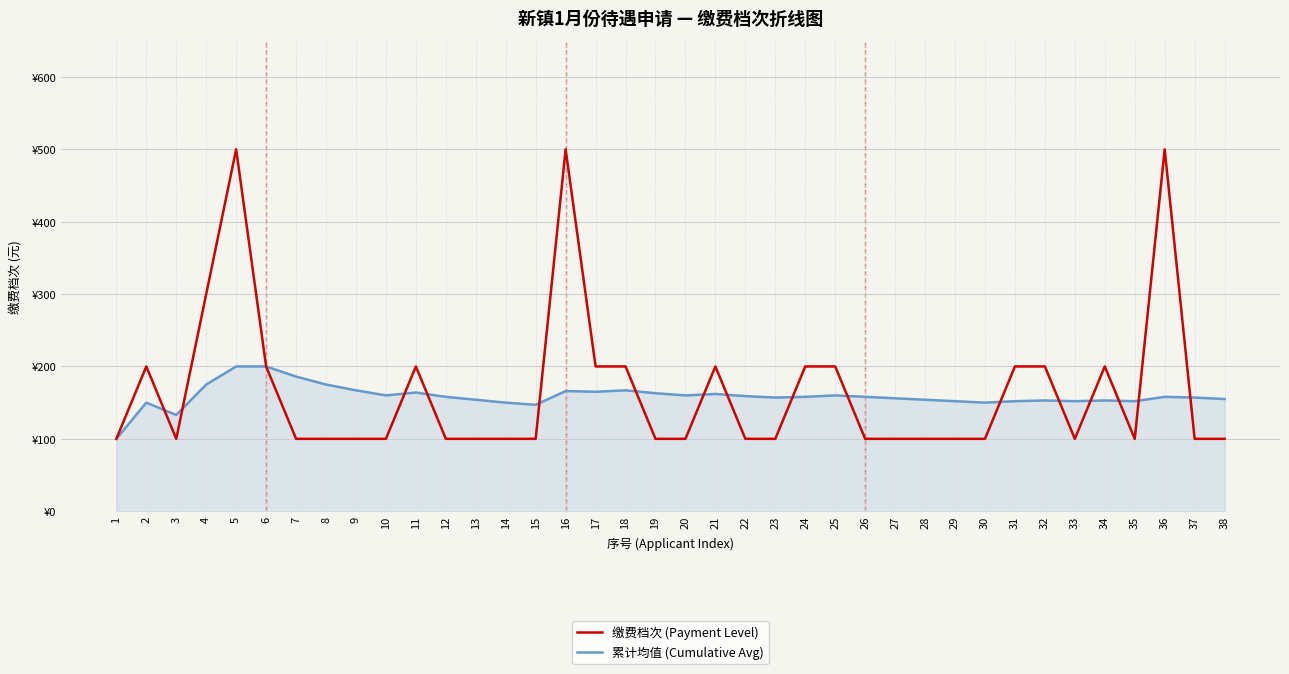

Does the chart display data point markers on the line(s)?

No